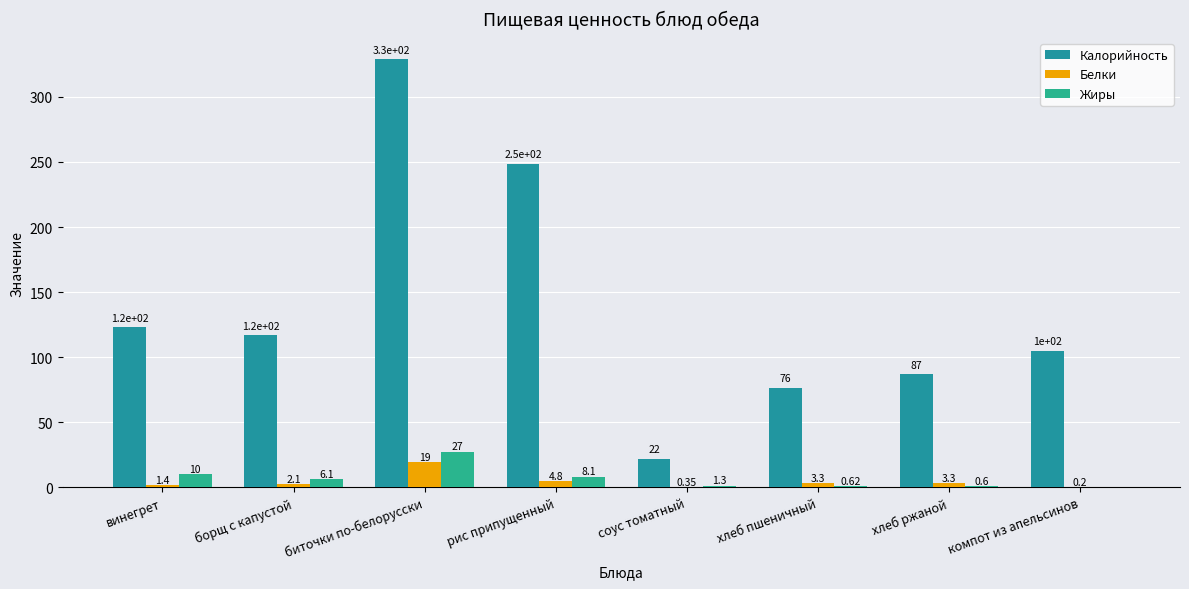

What is the total value across all series at биточки по-белорусски?

375.7